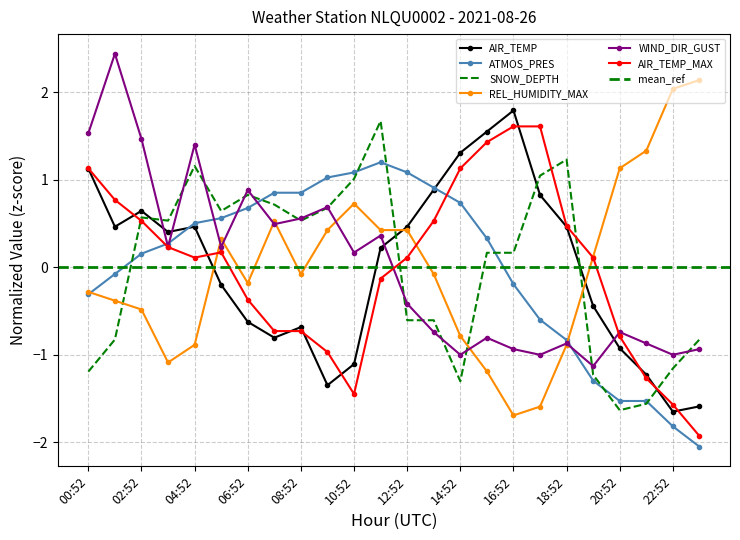

What is the label of the 2nd point from the left?

01:52